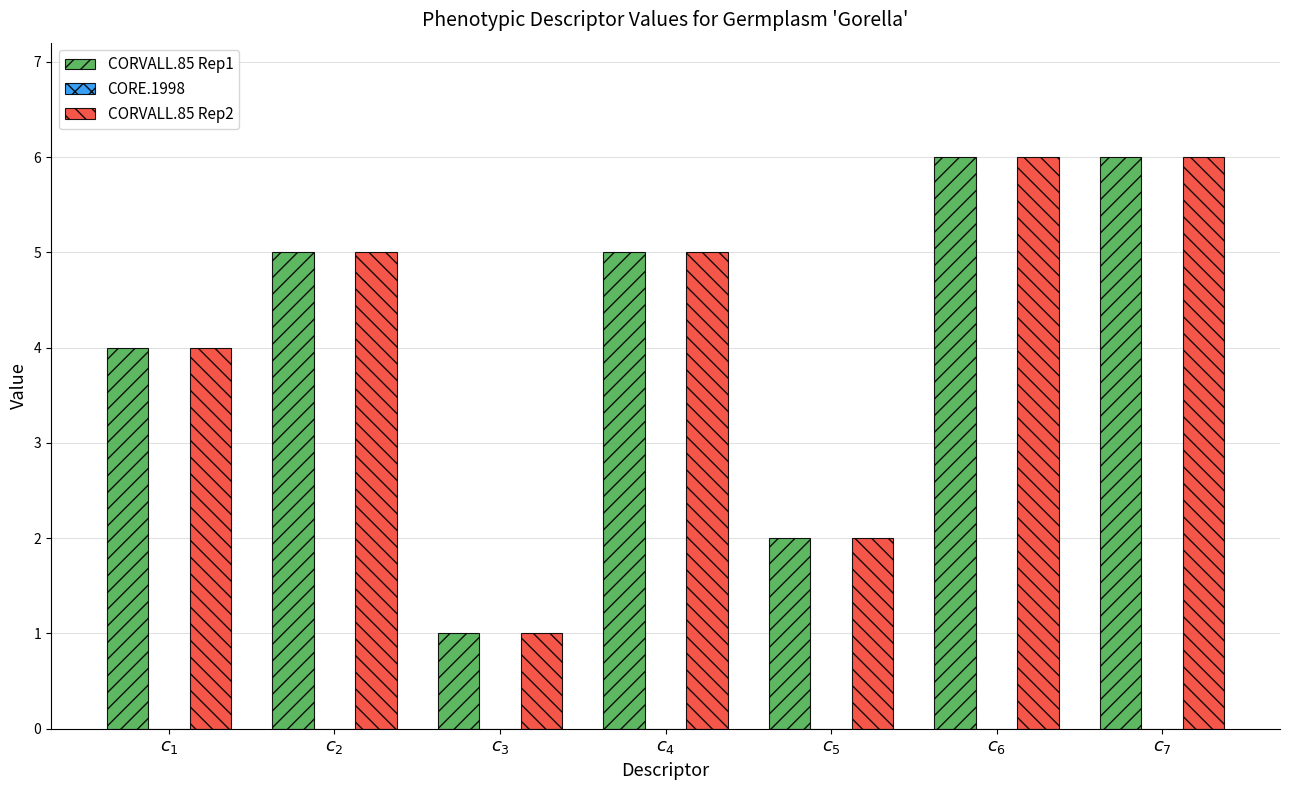

Reading right to left, list all the values displayed in this chart.

CORVALL.85 Rep1: 6	6	2	5	1	5	4
CORVALL.85 Rep2: 6	6	2	5	1	5	4